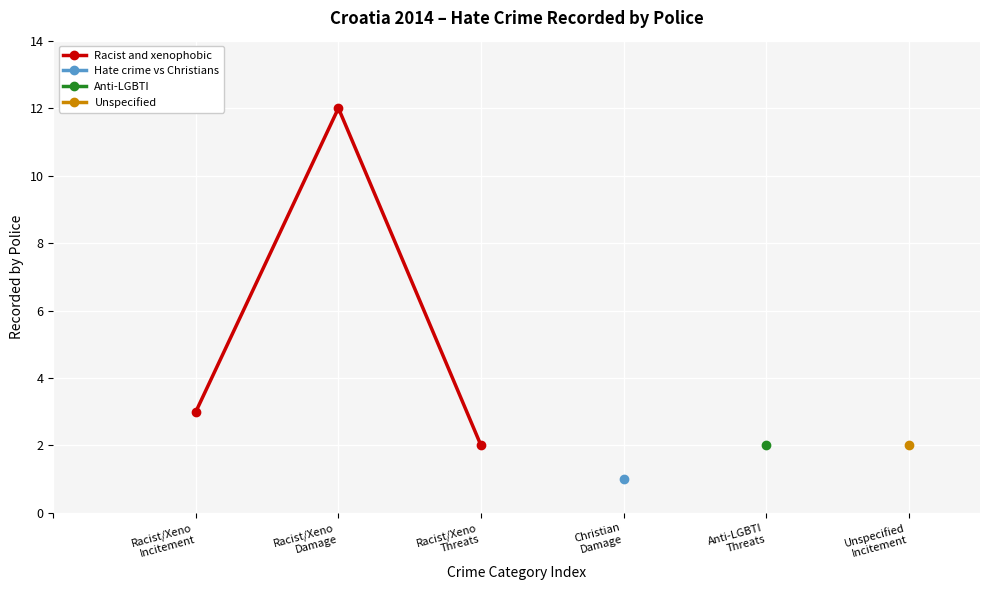

Approximately how many times larger is the value at Racist/Xeno
Incitement compared to Racist/Xeno
Threats?

1.5